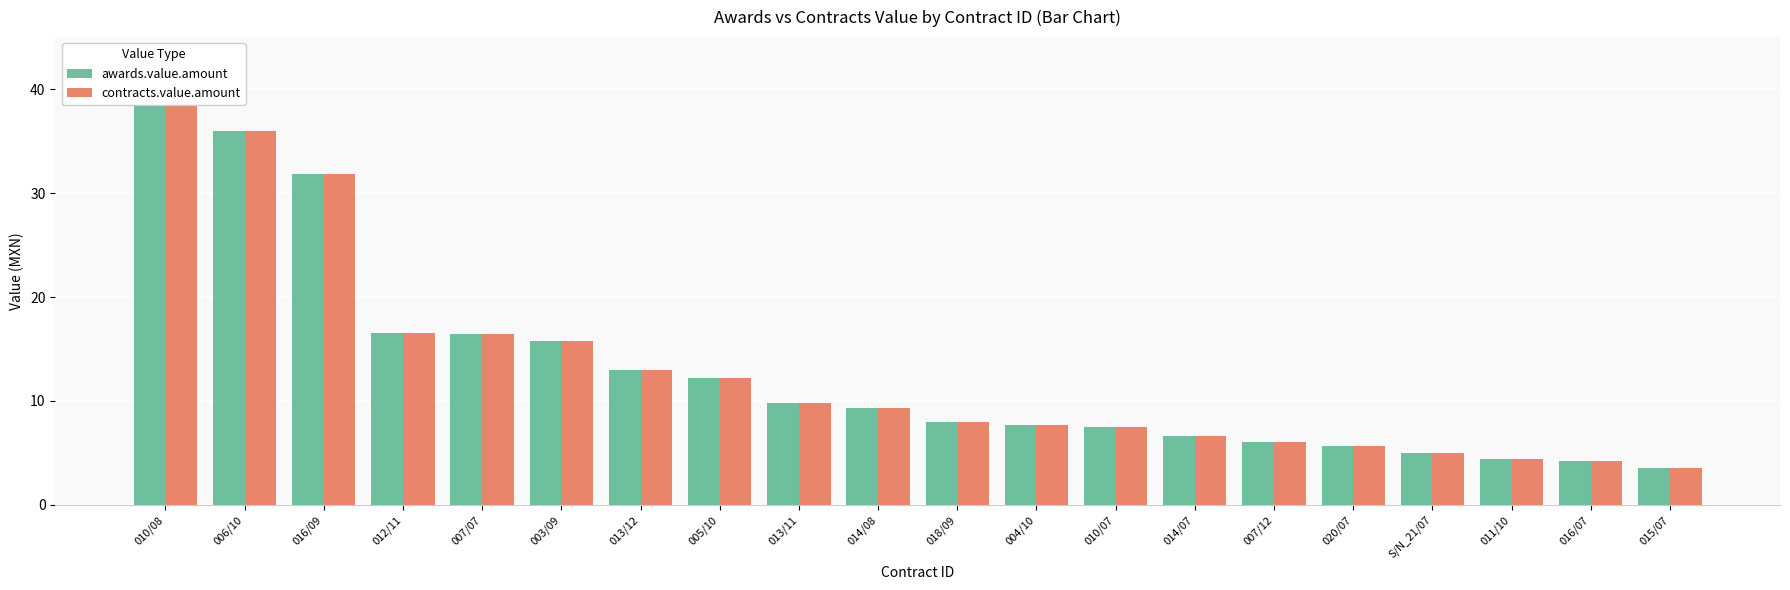

What is the difference between the second highest and second lowest values in the awards.value.amount series?

31.8